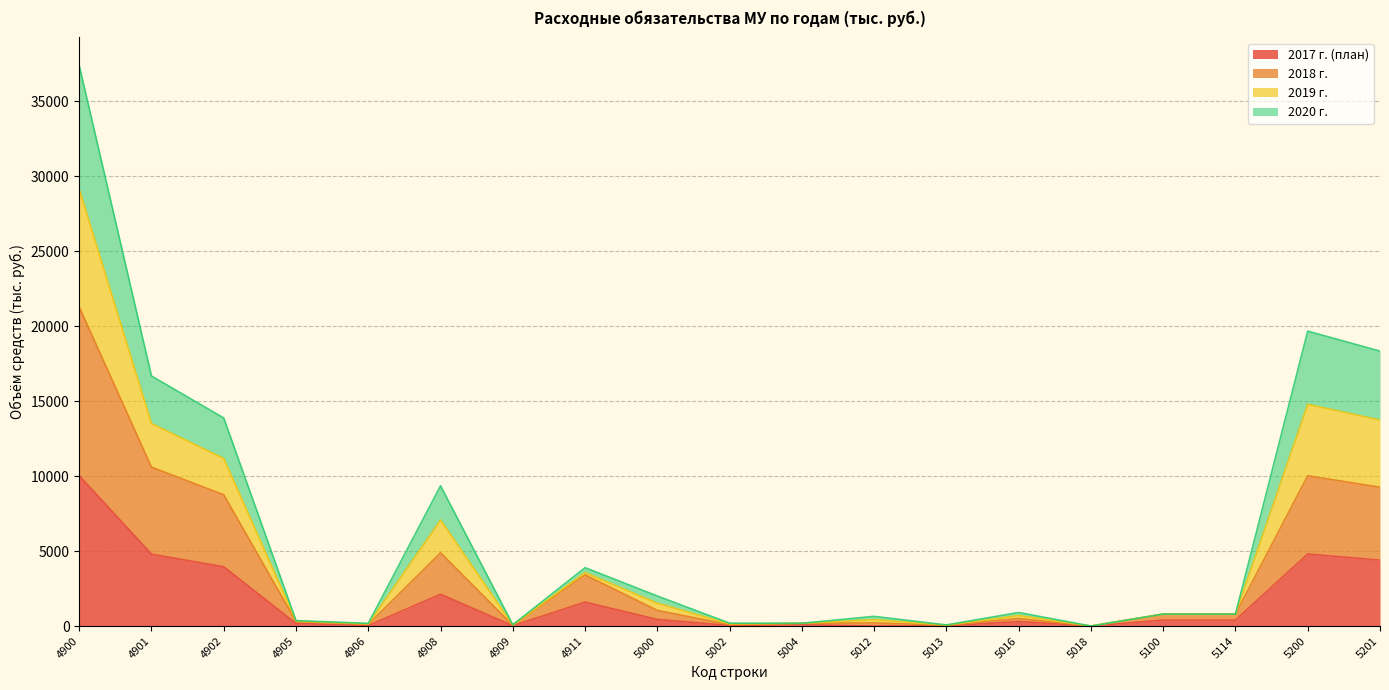

What is the maximum value for 2017 г. (план)?

10033.3